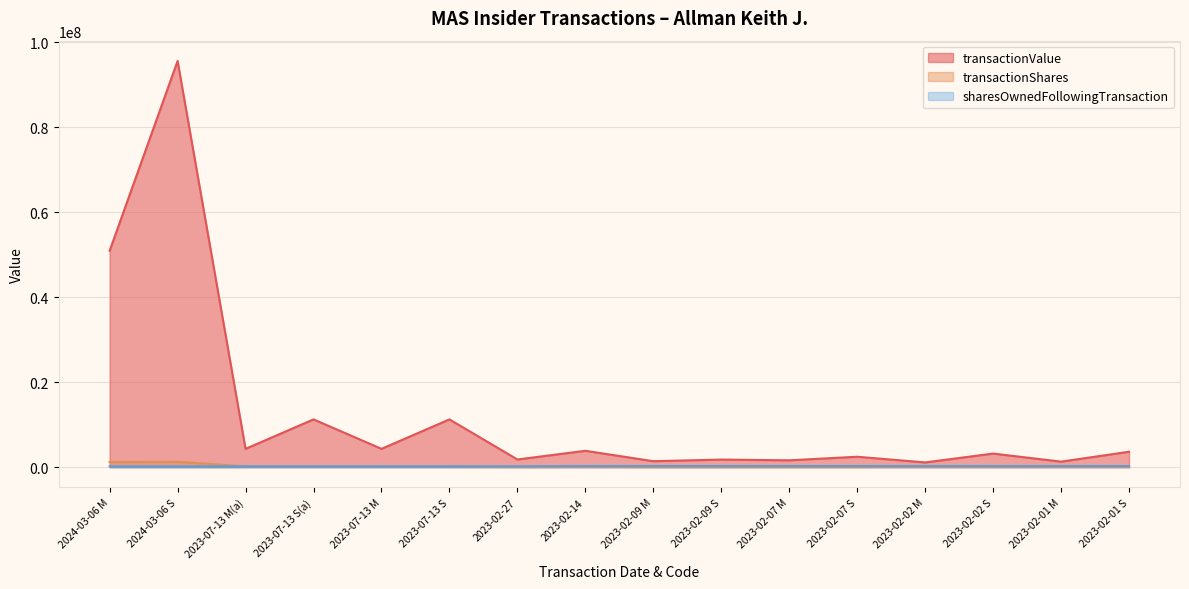

What is the minimum value for sharesOwnedFollowingTransaction?

190079